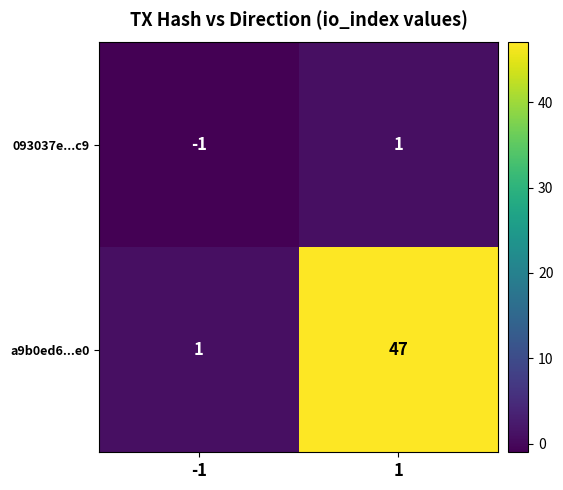

What is the total value across all series at 1?

48